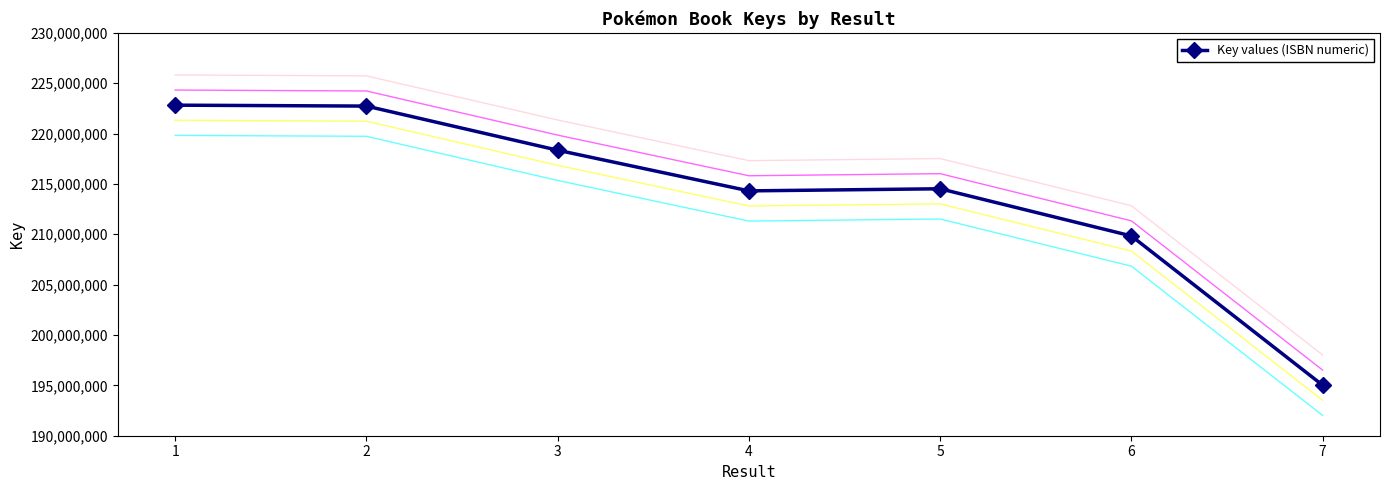

What is the average value?

213938823